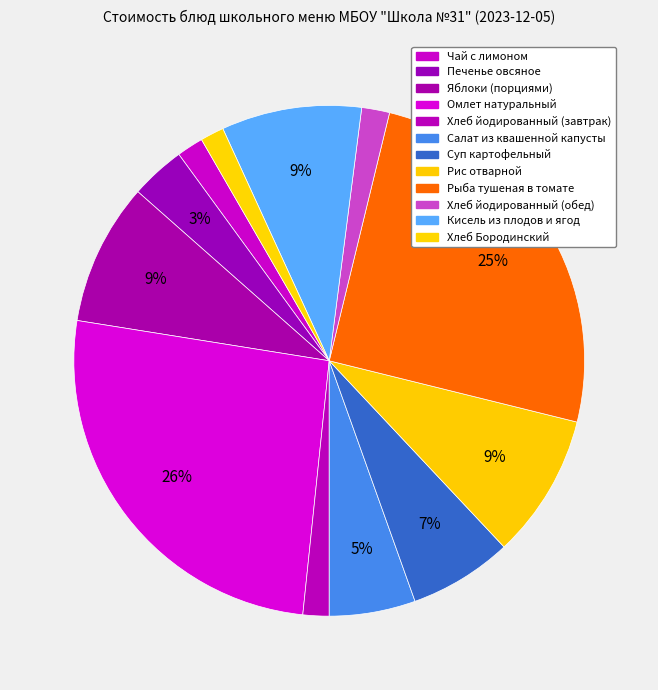

Which slice is the largest?

Омлет натуральный